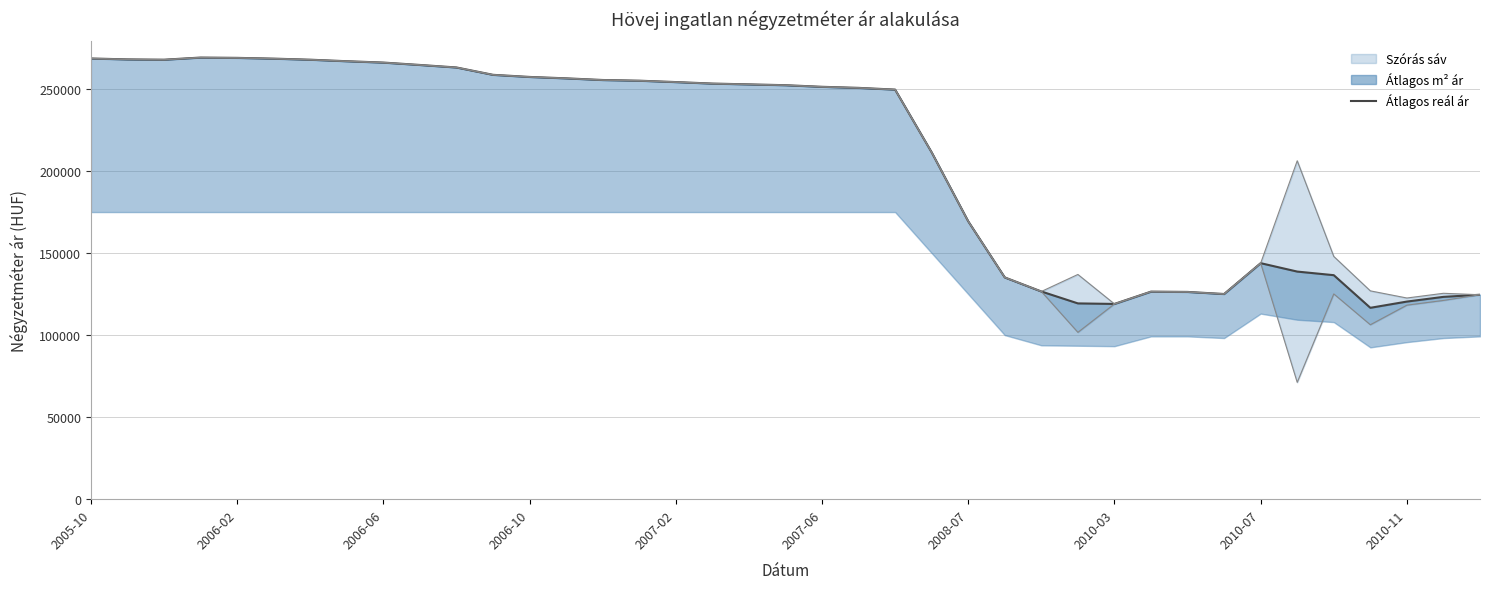

What is the sum of the values at 10 and 33?

401846